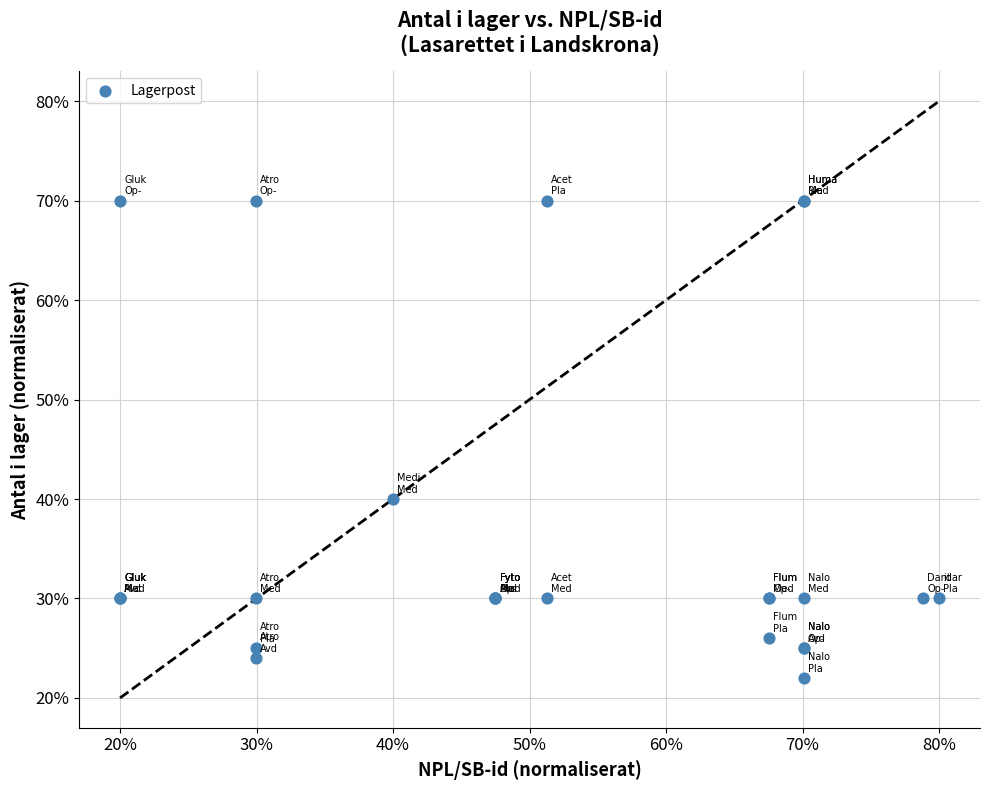

What Y value in the scatter plot is closest to 46?

40